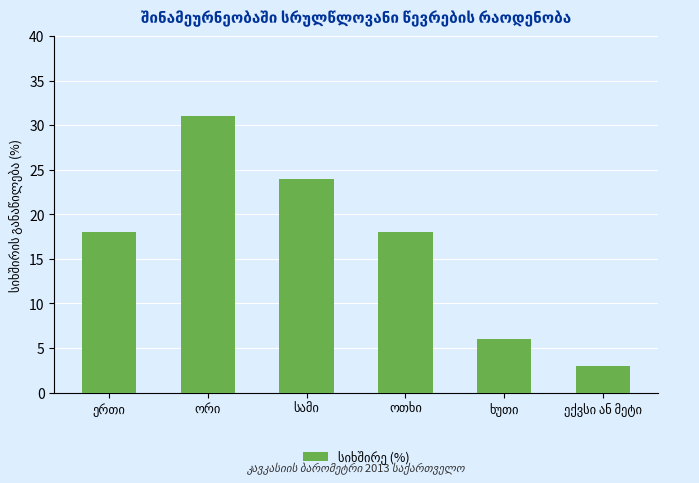

What is the value of the 1st bar from the left?

18